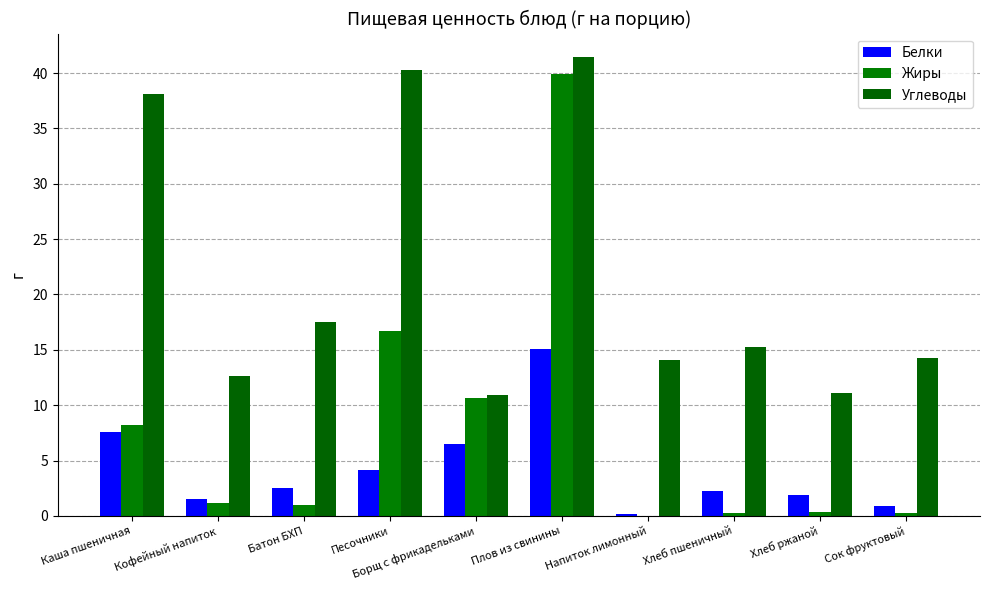

Between Каша пшеничная and Сок фруктовый, which series saw the biggest shift?

Углеводы